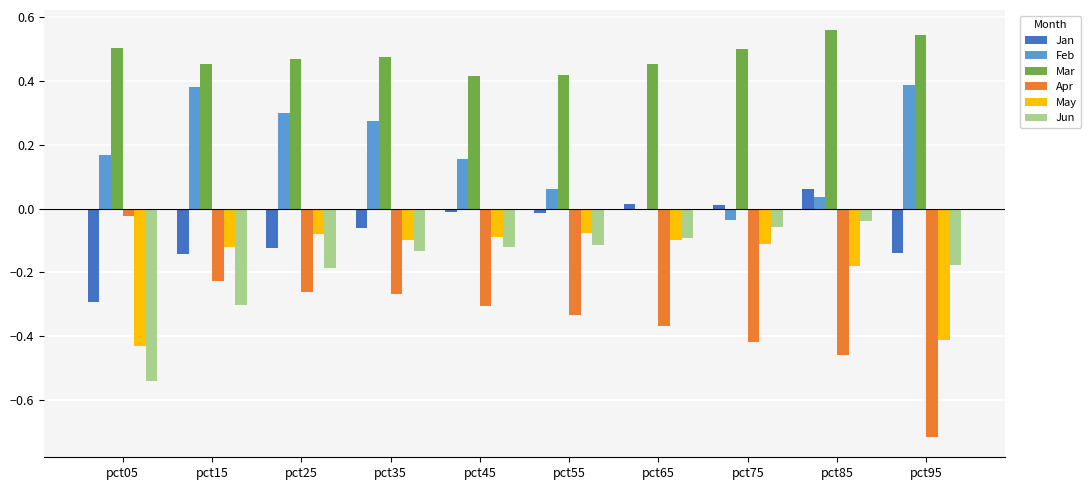

What is the sum of all Apr values?

-3.4